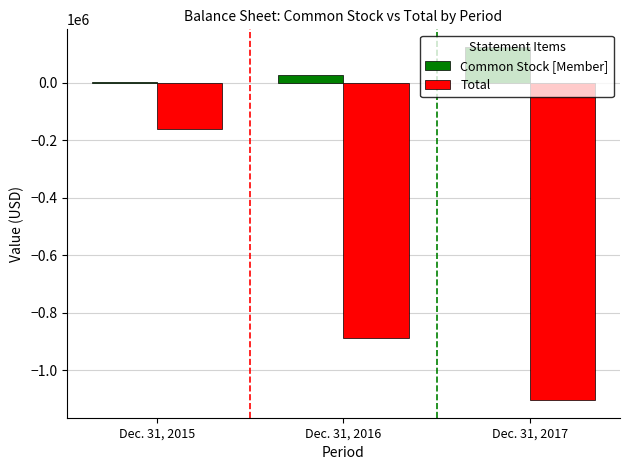

At which label does Common Stock [Member] reach its peak?

Dec. 31, 2017